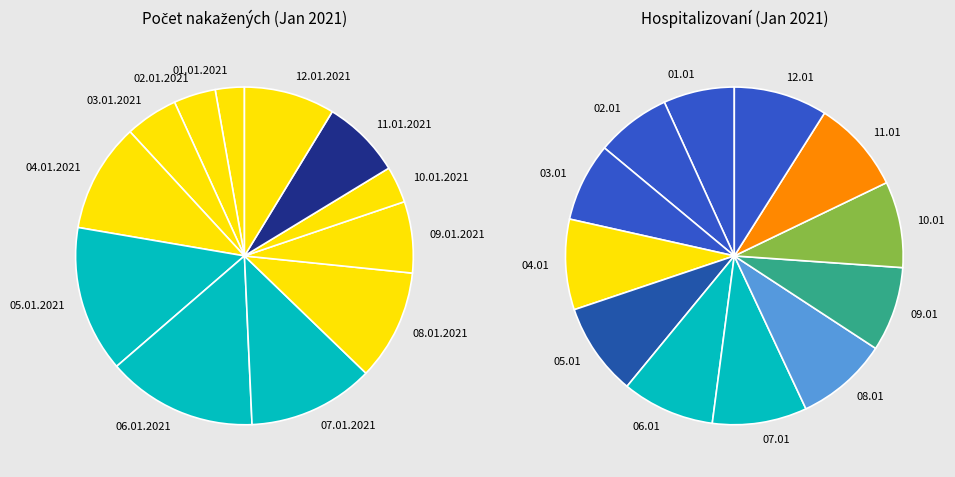

What is the total percentage of 08.01.2021 and 06.01.2021?

25.0%